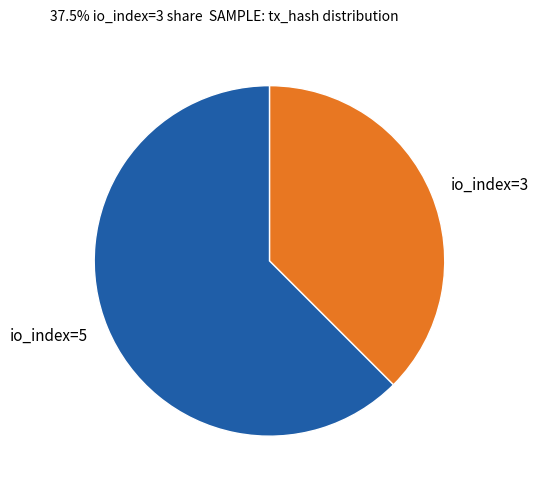

True or false: io_index=3 accounts for 38% of the total.

True